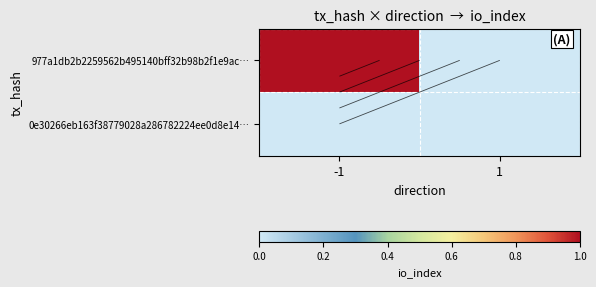

At 1, list the series in order from largest to smallest.

977a1db2b2259562b495140bff32b98b2f1e9ac…, 0e30266eb163f38779028a286782224ee0d8e14…